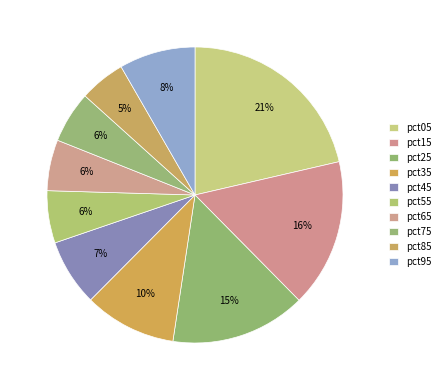

Rank the categories by value from highest to lowest.

pct05, pct15, pct25, pct35, pct95, pct45, pct55, pct75, pct65, pct85